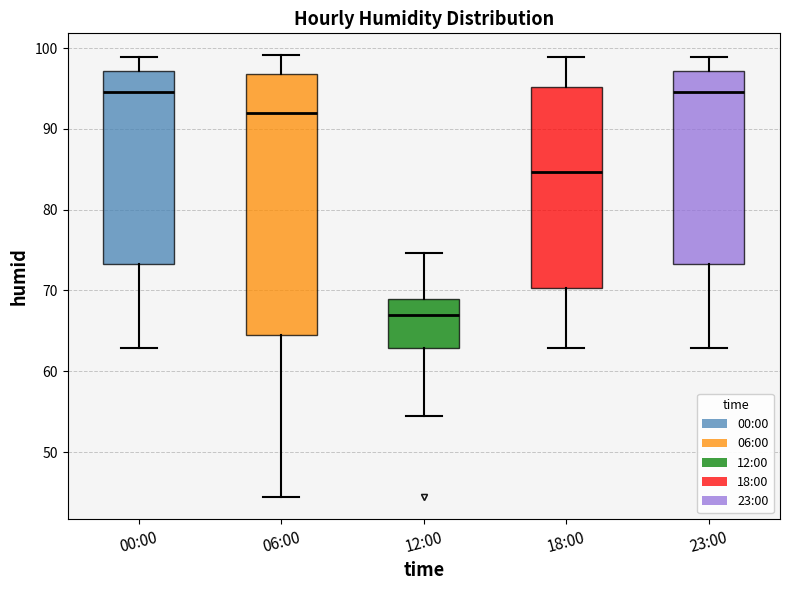

Reading left to right, transcribe this box plot: for each box, give where its median line is, the range the box spans, and where its two whiskers end, as read against the y-axis. The values are not printed on the chart, so give them approximately, as read against the axis.

00:00: median 95, box 73 to 97, whiskers 63 to 99
06:00: median 92, box 65 to 97, whiskers 44 to 99
12:00: median 67, box 63 to 69, whiskers 54 to 75
18:00: median 85, box 70 to 95, whiskers 63 to 99
23:00: median 95, box 73 to 97, whiskers 63 to 99